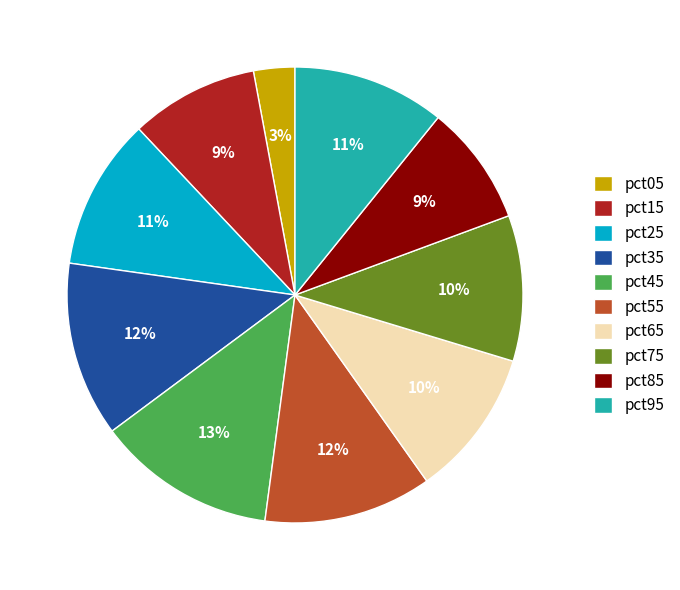

To the nearest percent, what is the difference between the largest and smallest slice percentages?

10%